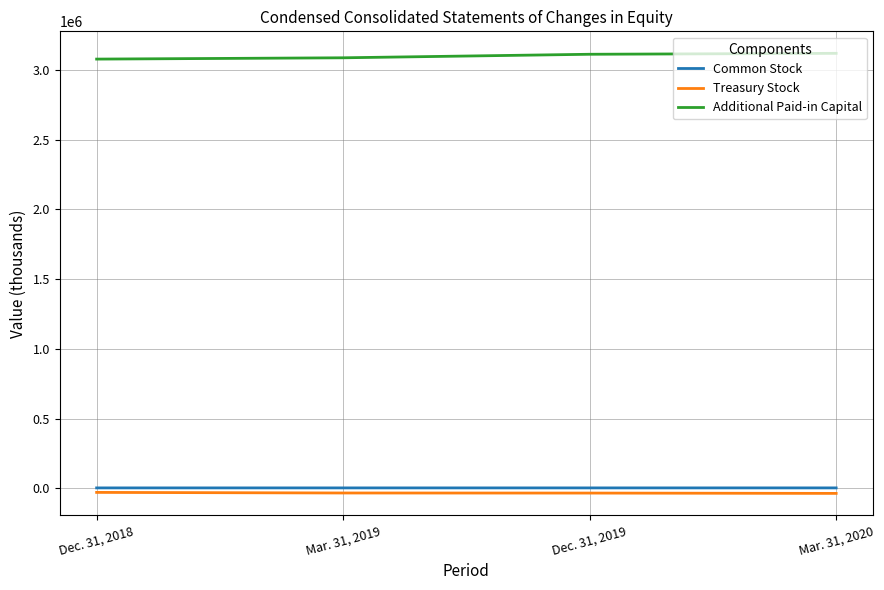

List the series in order of their peak value, lowest first.

Treasury Stock, Common Stock, Additional Paid-in Capital